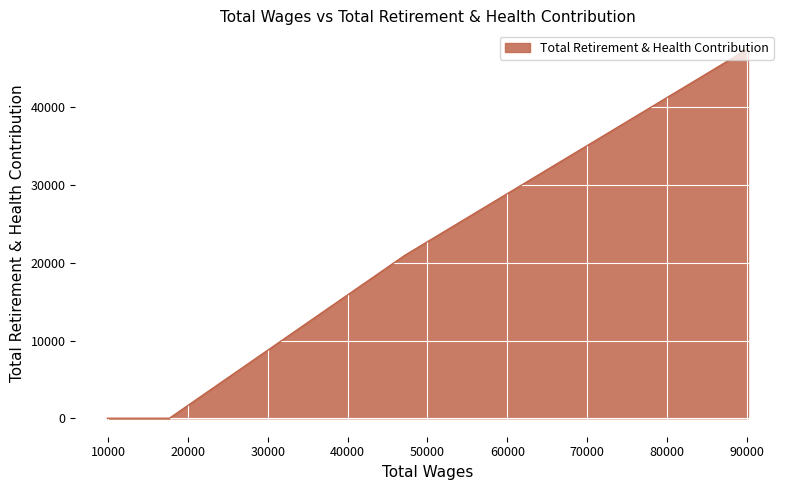

What is the greatest value displayed?

47524